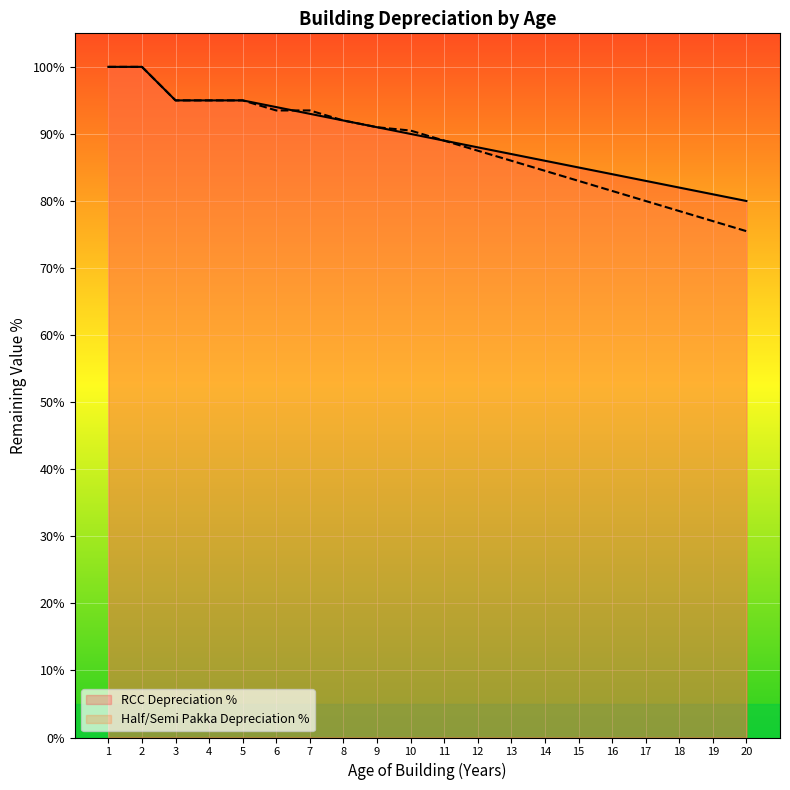

What is the difference between the second highest and minimum values in the Half/Semi Pakka Depreciation % series?

24.5